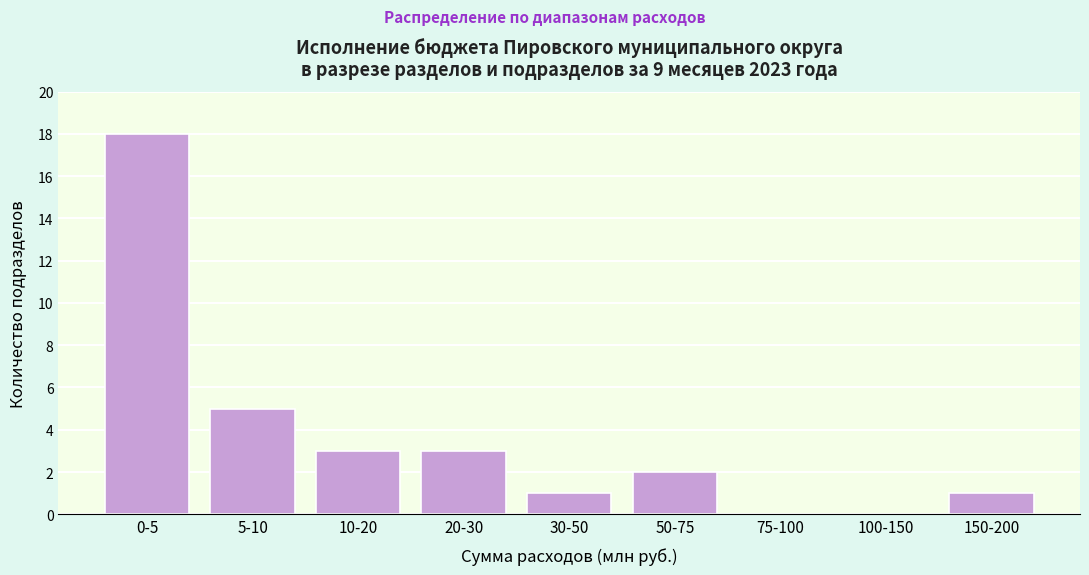

Reading left to right, transcribe all the data shown in this chart.

0-5=18	5-10=5	10-20=3	20-30=3	30-50=1	50-75=2	75-100=0	100-150=0	150-200=1